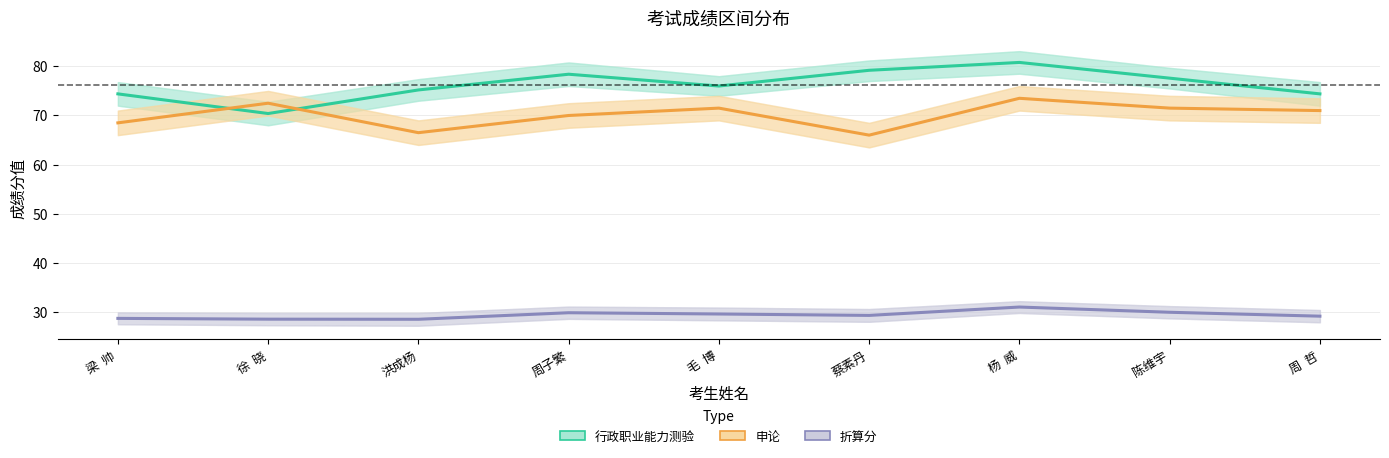

How many data points in 申论 are above 71?

4